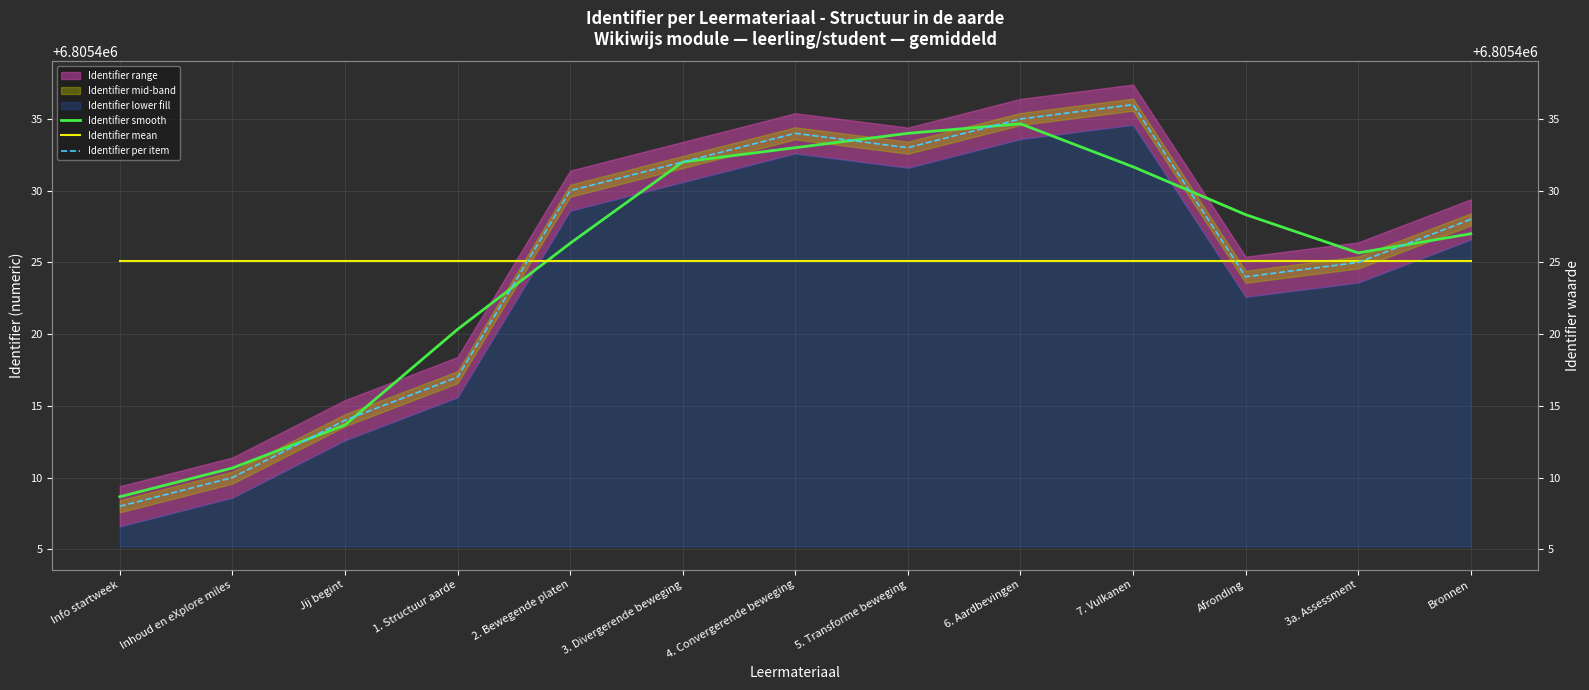

What is the value of the Identifier per item point at the 8th from the left?

6805433.0